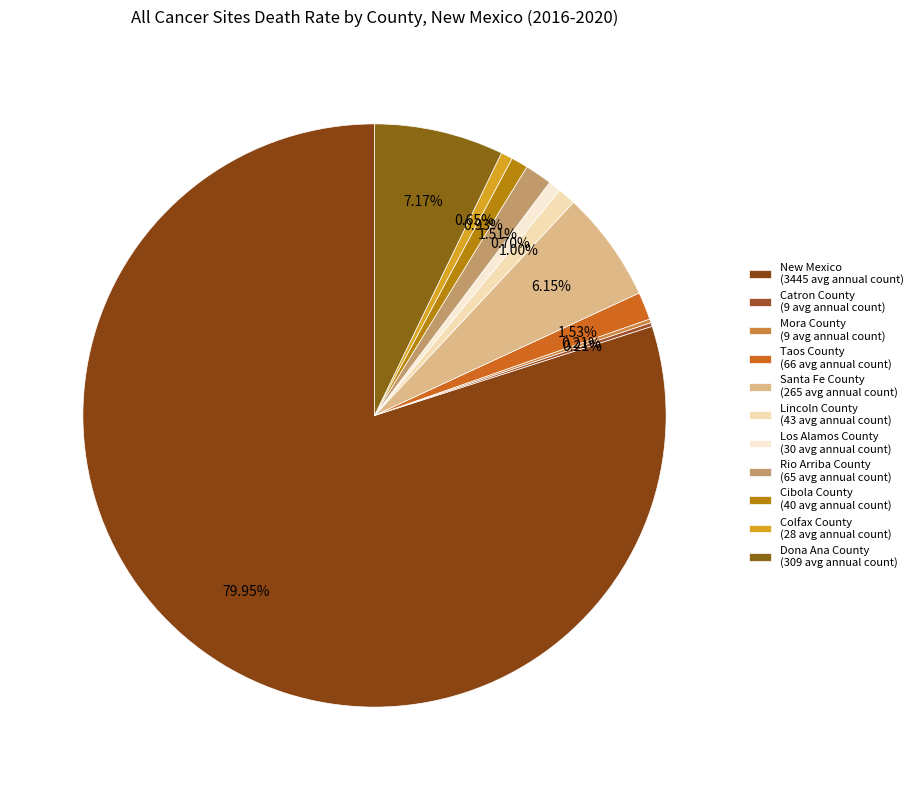

True or false: Dona Ana County accounts for 7% of the total.

True